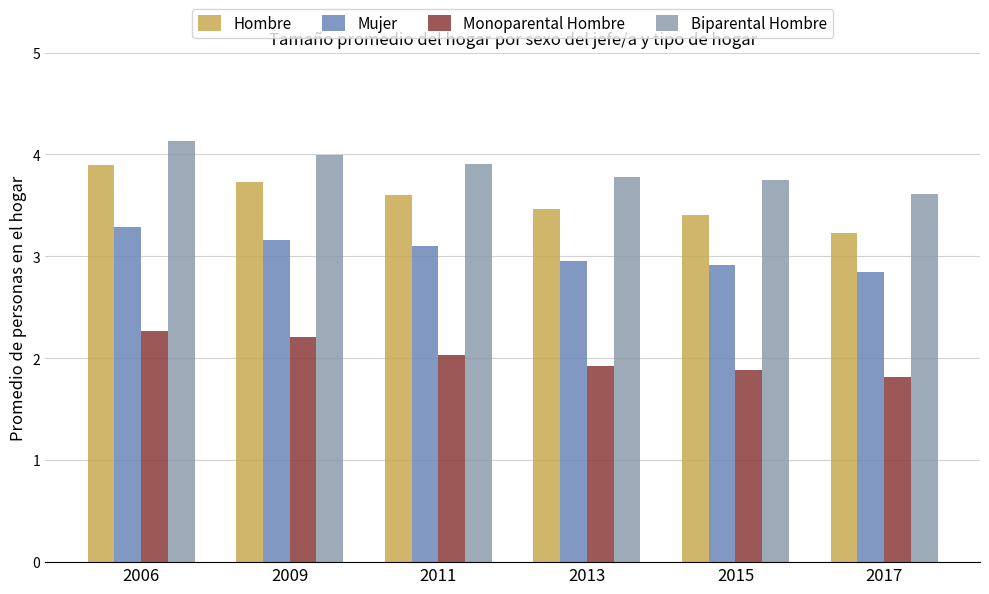

Reading left to right, list all the values displayed in this chart.

Hombre: 2006=3.9	2009=3.7	2011=3.6	2013=3.5	2015=3.4	2017=3.2
Mujer: 2006=3.3	2009=3.2	2011=3.1	2013=3.0	2015=2.9	2017=2.9
Monoparental Hombre: 2006=2.3	2009=2.2	2011=2.0	2013=1.9	2015=1.9	2017=1.8
Biparental Hombre: 2006=4.1	2009=4.0	2011=3.9	2013=3.8	2015=3.7	2017=3.6